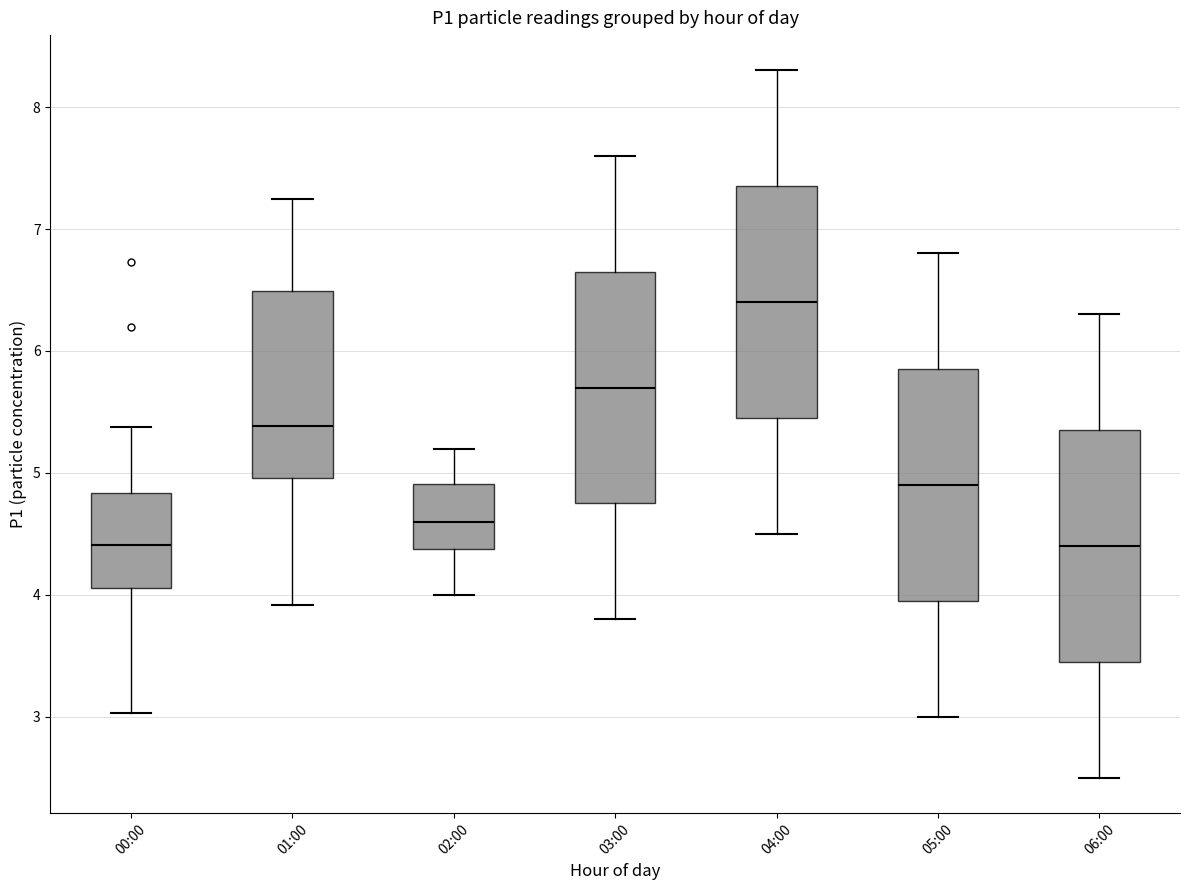

Reading left to right, read every box against the y-axis: the position of its median line, the range the box covers, and the ends of its whiskers. The values are not printed on the chart, so give them approximately, as read against the axis.

00:00: median 4.4, box 4.1 to 4.8, whiskers 3.0 to 5.4
01:00: median 5.4, box 5.0 to 6.5, whiskers 3.9 to 7.3
02:00: median 4.6, box 4.4 to 4.9, whiskers 4.0 to 5.2
03:00: median 5.7, box 4.8 to 6.7, whiskers 3.8 to 7.6
04:00: median 6.4, box 5.5 to 7.4, whiskers 4.5 to 8.3
05:00: median 4.9, box 4.0 to 5.9, whiskers 3.0 to 6.8
06:00: median 4.4, box 3.5 to 5.4, whiskers 2.5 to 6.3